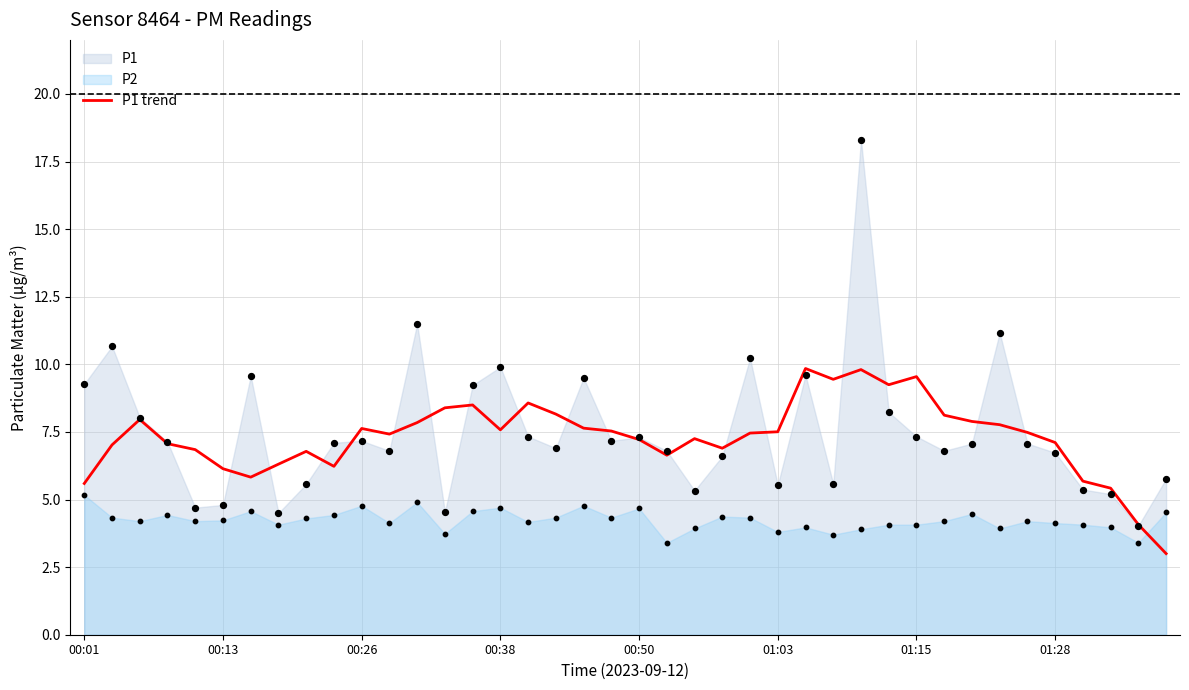

Is it true that P1 trend equals 9.5 at 01:15?

True